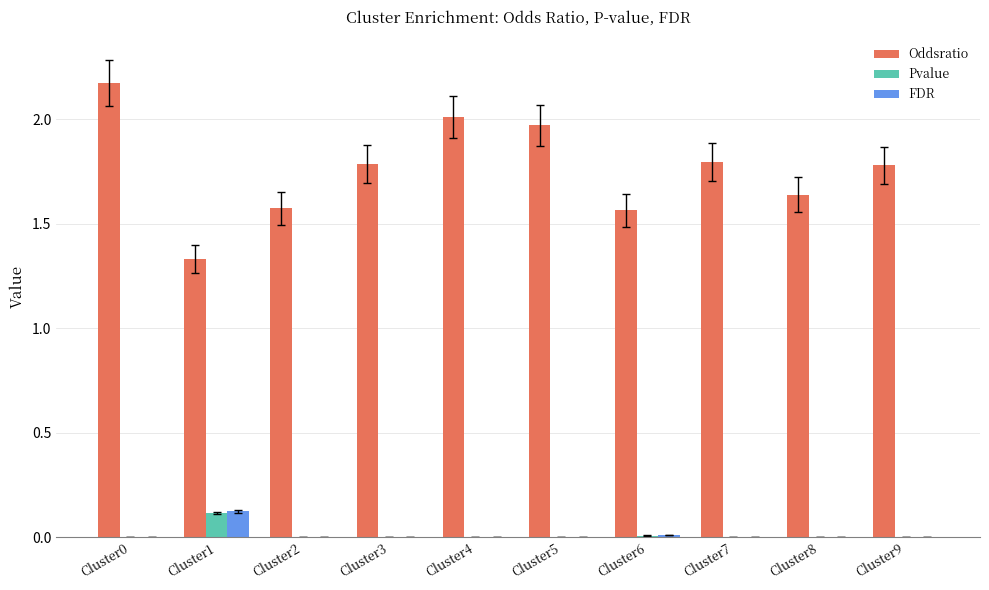

Between Cluster4 and Cluster9, which series saw the biggest shift?

Oddsratio